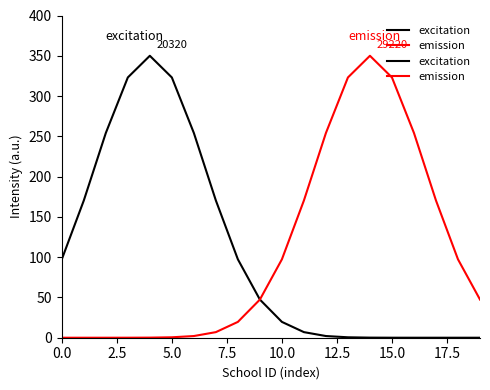

At how many categories does at least one series exceed 107?

14